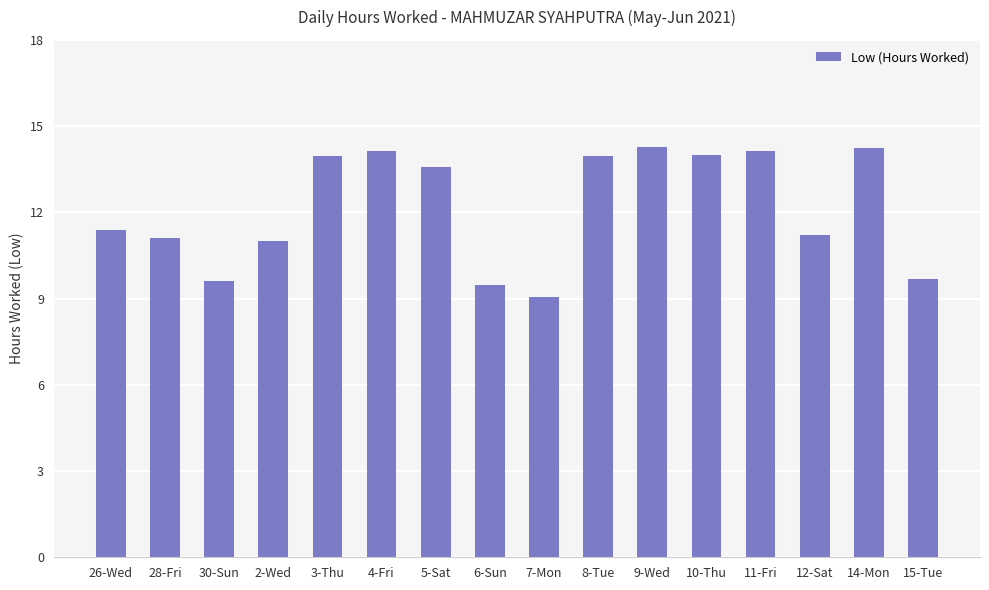

What is the greatest value displayed?

14.3